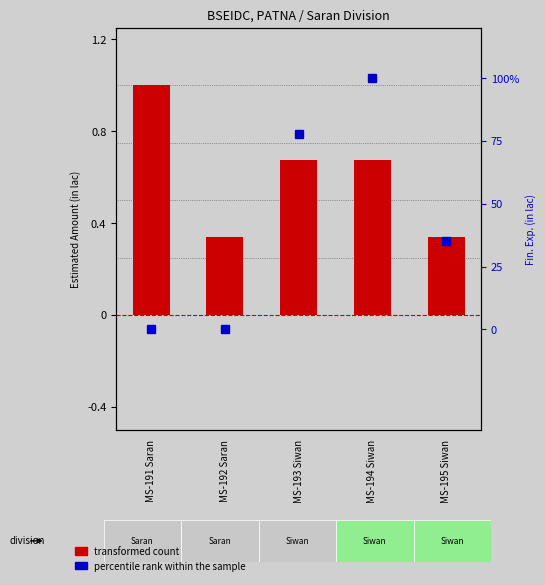

Reading left to right, what are all the values shown in this chart?

transformed count: MS-191 Saran=1.0	MS-192 Saran=0.3	MS-193 Siwan=0.7	MS-194 Siwan=0.7	MS-195 Siwan=0.3
percentile rank within the sample: MS-191 Saran=0.0	MS-192 Saran=0.0	MS-193 Siwan=77.6	MS-194 Siwan=100.0	MS-195 Siwan=35.2